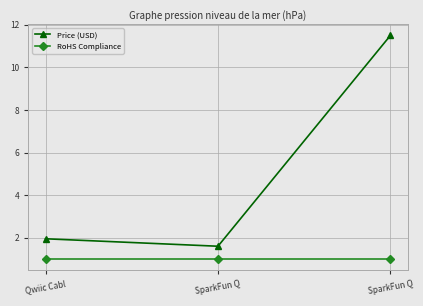

Is the value of Price (USD) at SparkFun Q greater than the value of RoHS Compliance at SparkFun Q?

Yes